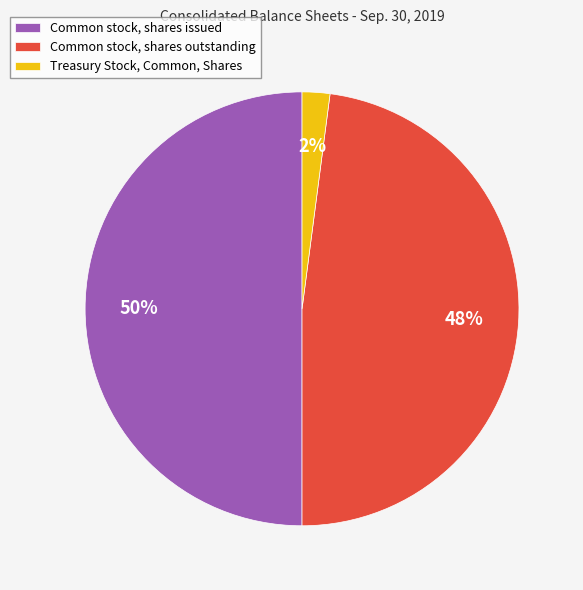

To the nearest percent, what is the difference between the largest and smallest slice percentages?

48%